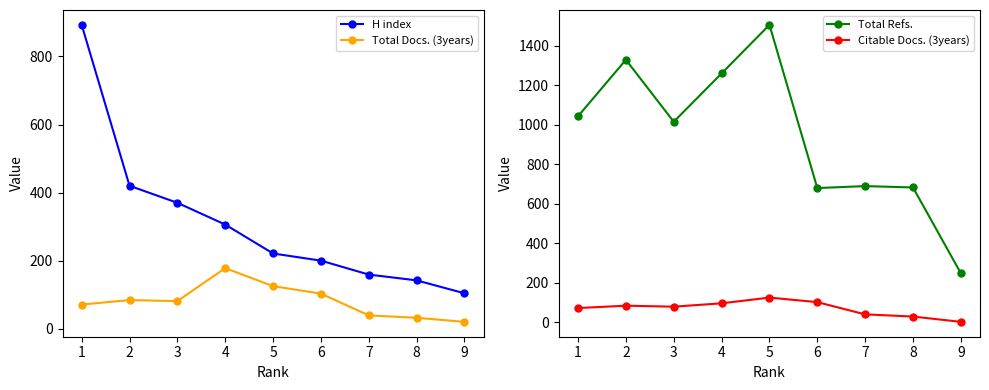

True or false: Total Refs. and H index cross at least once.

False